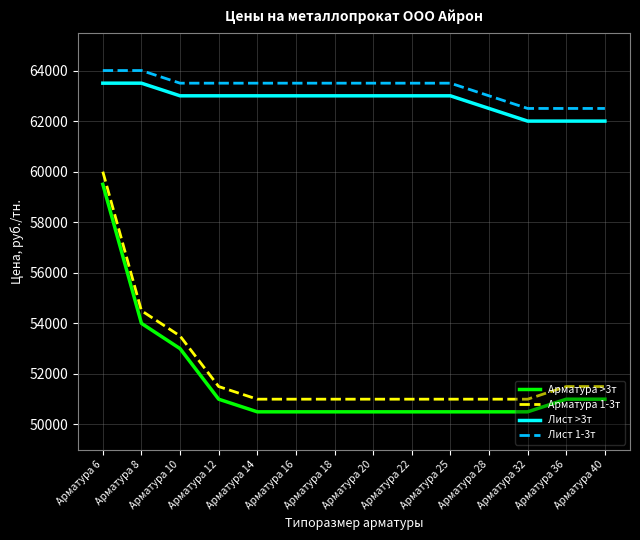

What is the spread (max minus min) of values at Арматура 25?

13000